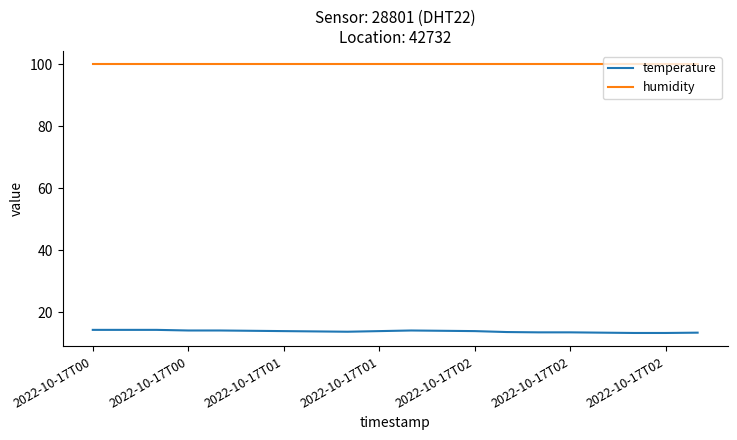

List the series in order of their overall mean, lowest first.

temperature, humidity